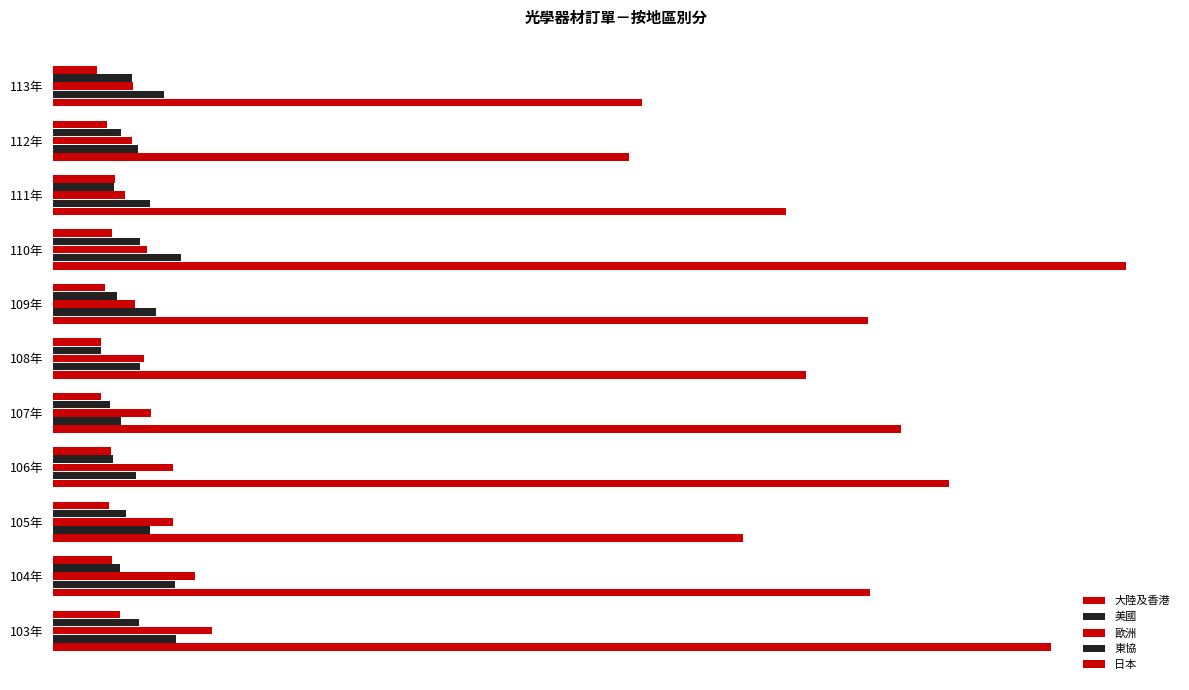

How many groups of bars are there?

11